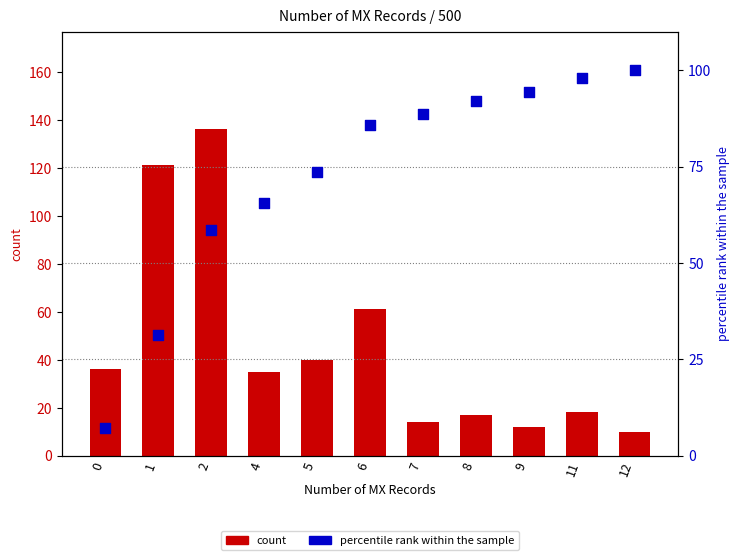

What is the total value across all series at 12?

110.0